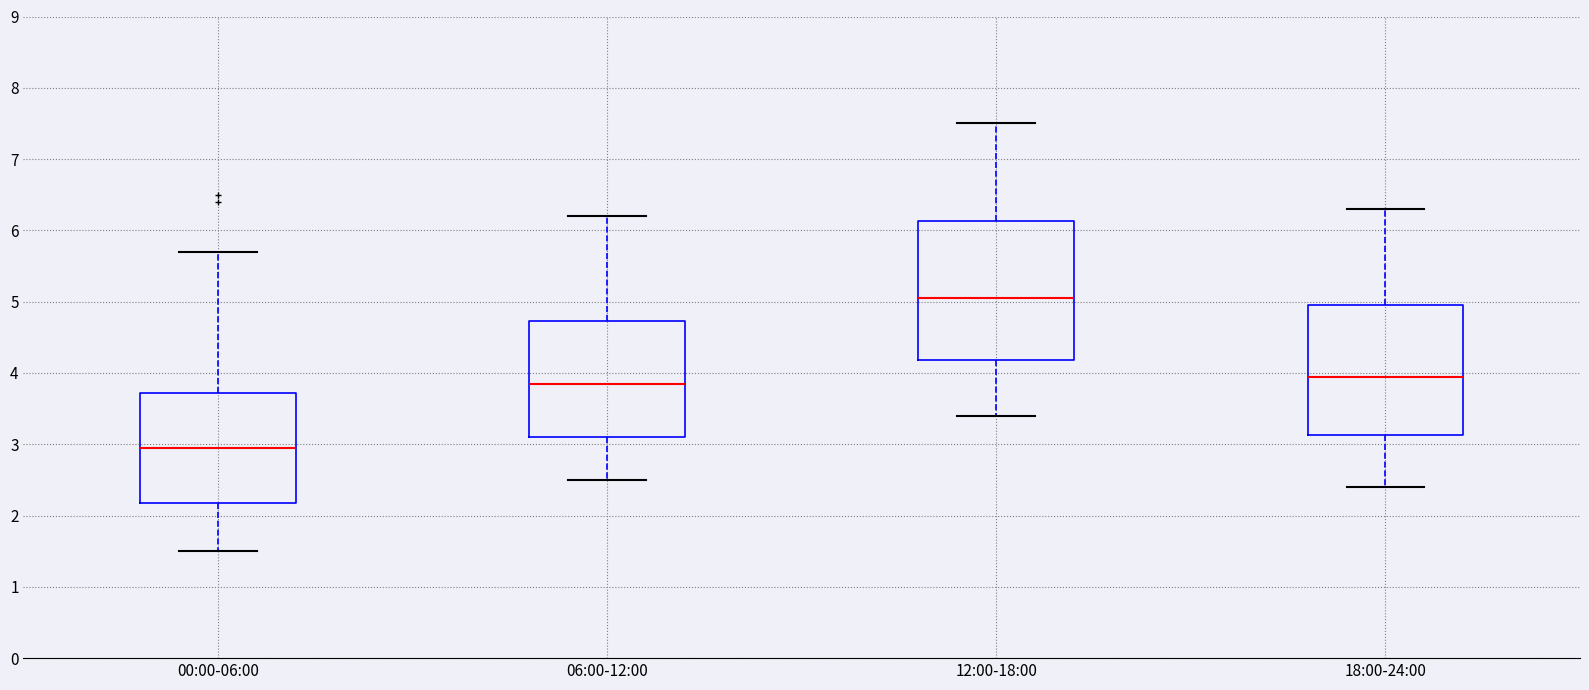

Where is the upper edge of the box for 00:00-06:00 on the y-axis? The values are not printed on the chart, so give them approximately, as read against the axis.

3.7